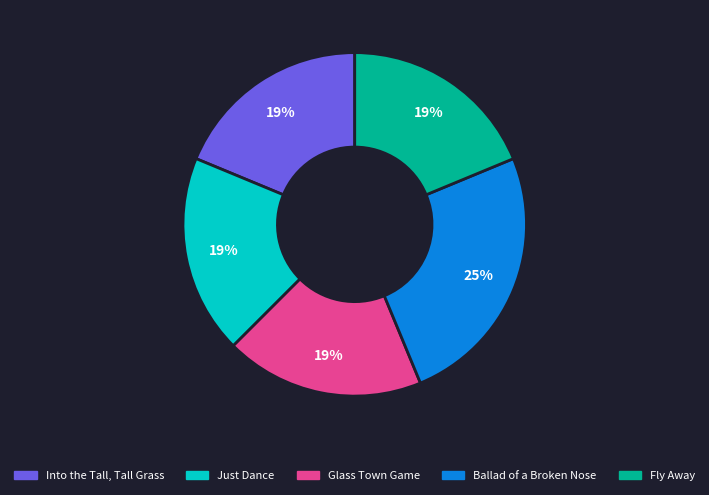

Which slice is the largest?

Ballad of a Broken Nose